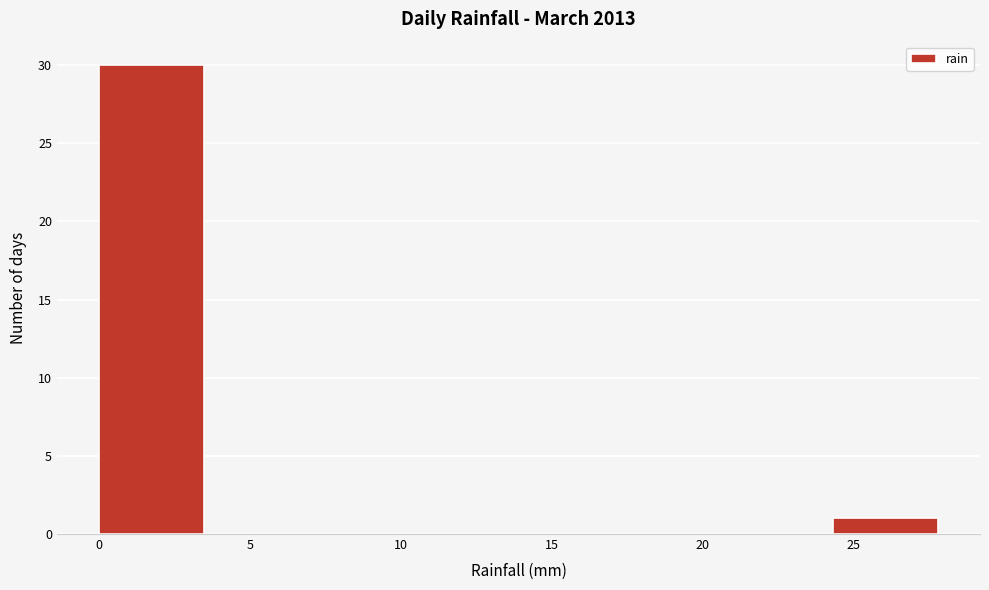

Reading left to right, transcribe this chart: for each bar, give the range it covers on the x-axis and its height. Neither the bar edges nor the heights are printed on the chart, so give them approximately, as read against the axes.

0.0 to 3.5: 30
3.5 to 7.0: 0
7.0 to 10.5: 0
10.5 to 14.0: 0
14.0 to 17.5: 0
17.5 to 21.0: 0
21.0 to 24.5: 0
24.5 to 28.0: 1